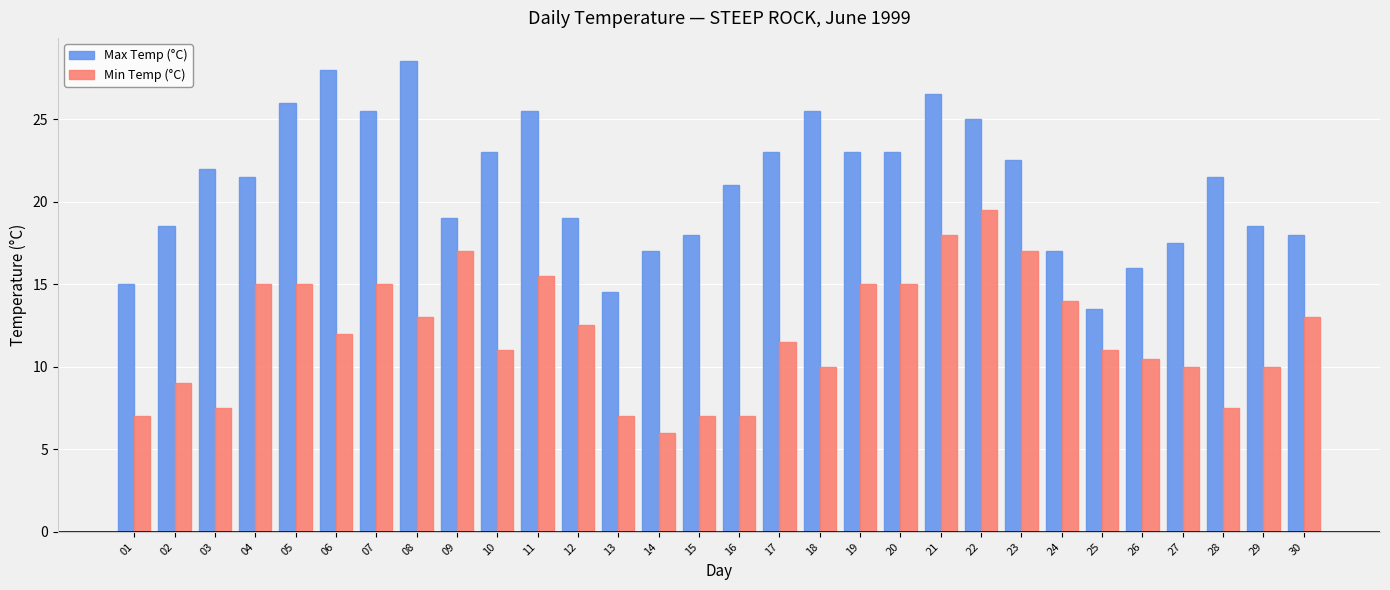

The value of Max Temp (°C) at 17 is 23.0. True or false?

True